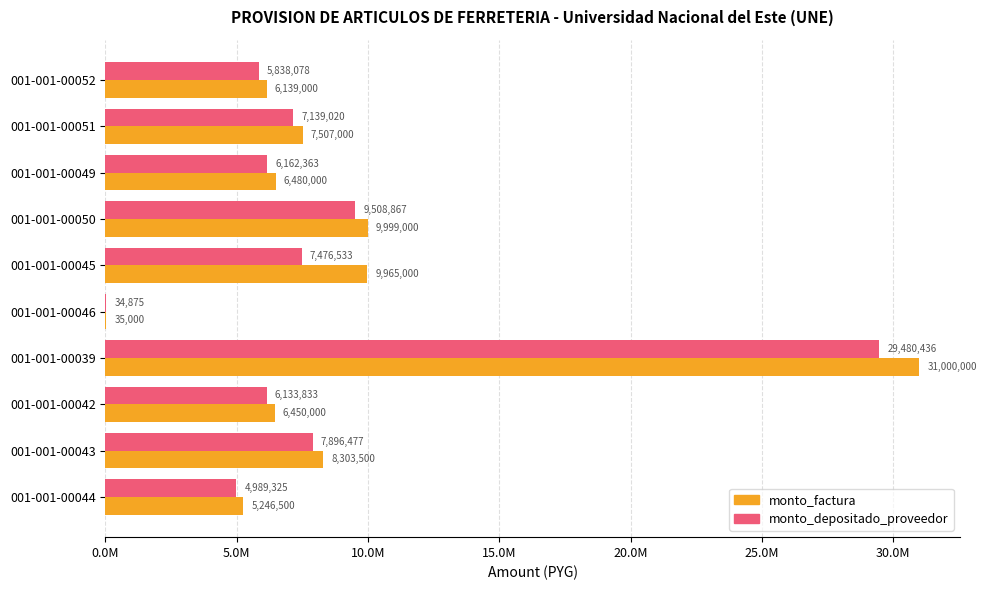

What are all the series names shown in the legend?

monto_factura, monto_depositado_proveedor